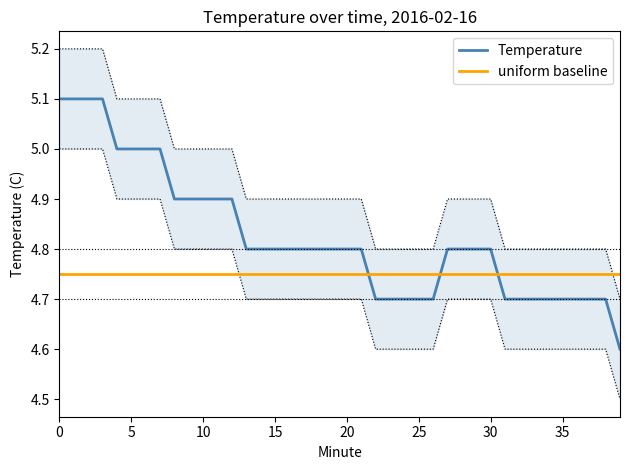

What is the sum of the Temperature values at 38 and 32?

9.4